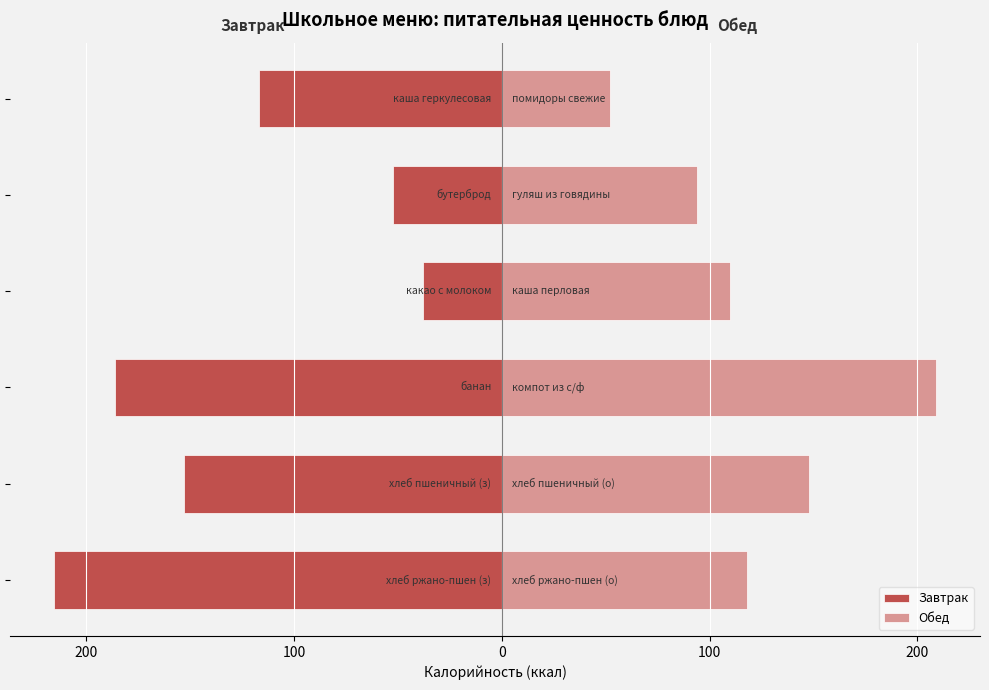

Reading left to right, list all the values displayed in this chart.

Завтрак: -215.6	-153.0	-186.0	-38.0	-52.2	-117.0
Обед: 118.0	148.0	209.0	110.0	94.0	52.2